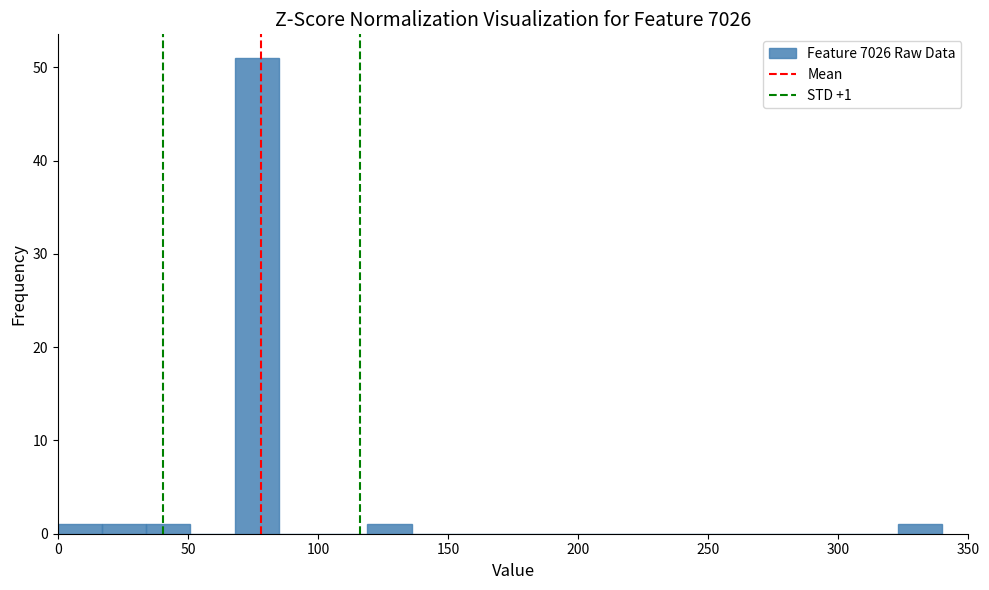

Around what value on the x-axis is the tallest bar? Give the approximate position of its centre, as read against the axis.

75